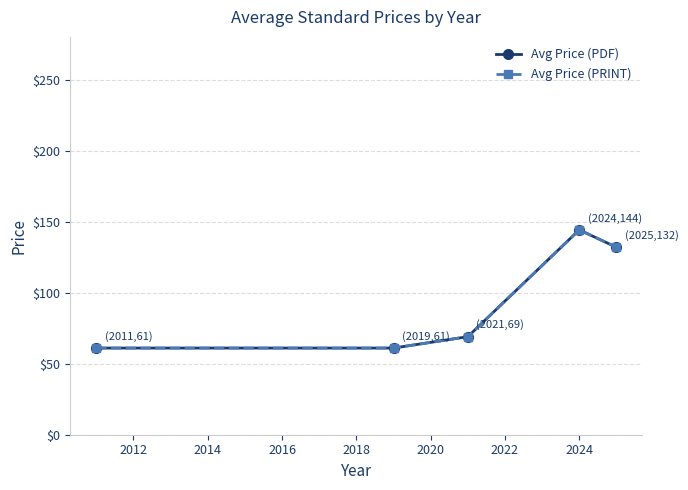

Does the chart have visible grid lines?

Yes